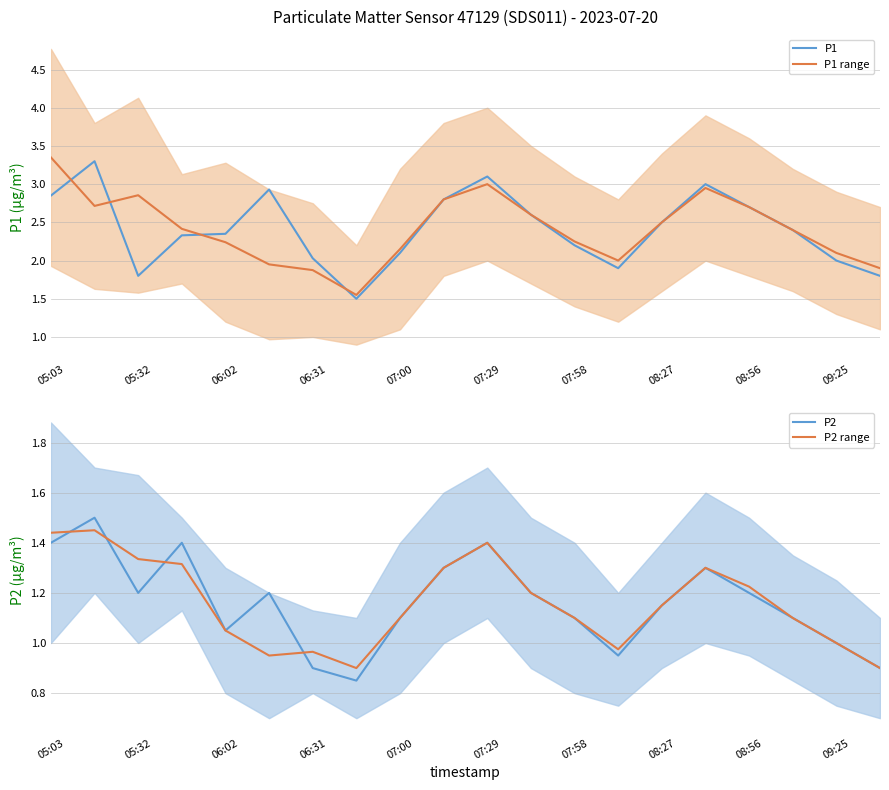

Is it true that P1 range equals 0.8 at 09:25?

False